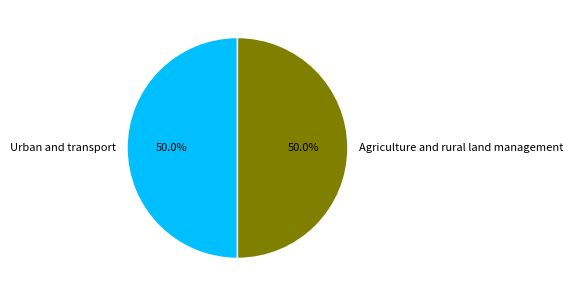

True or false: Urban and transport accounts for 43% of the total.

False